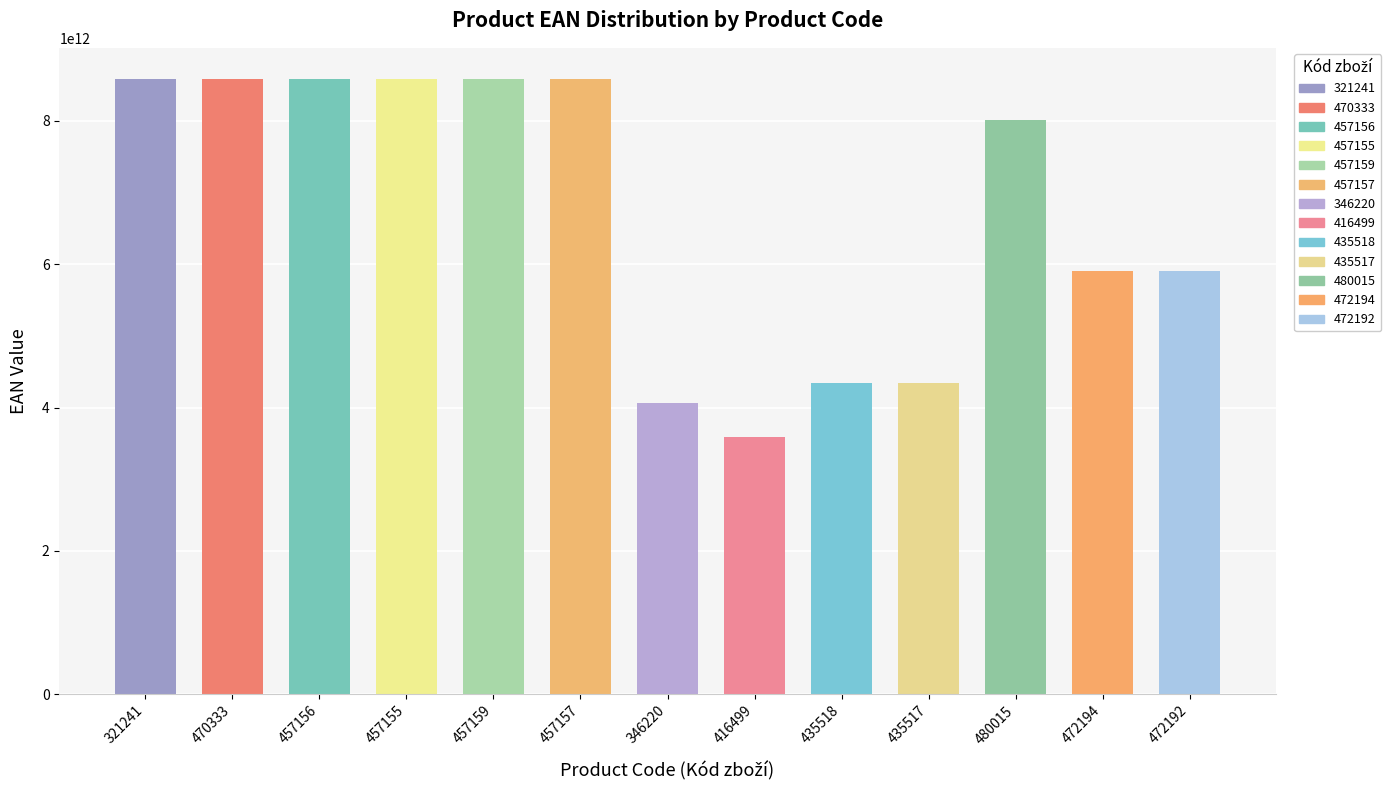

The value at 480015 is 8008698012246. True or false?

True